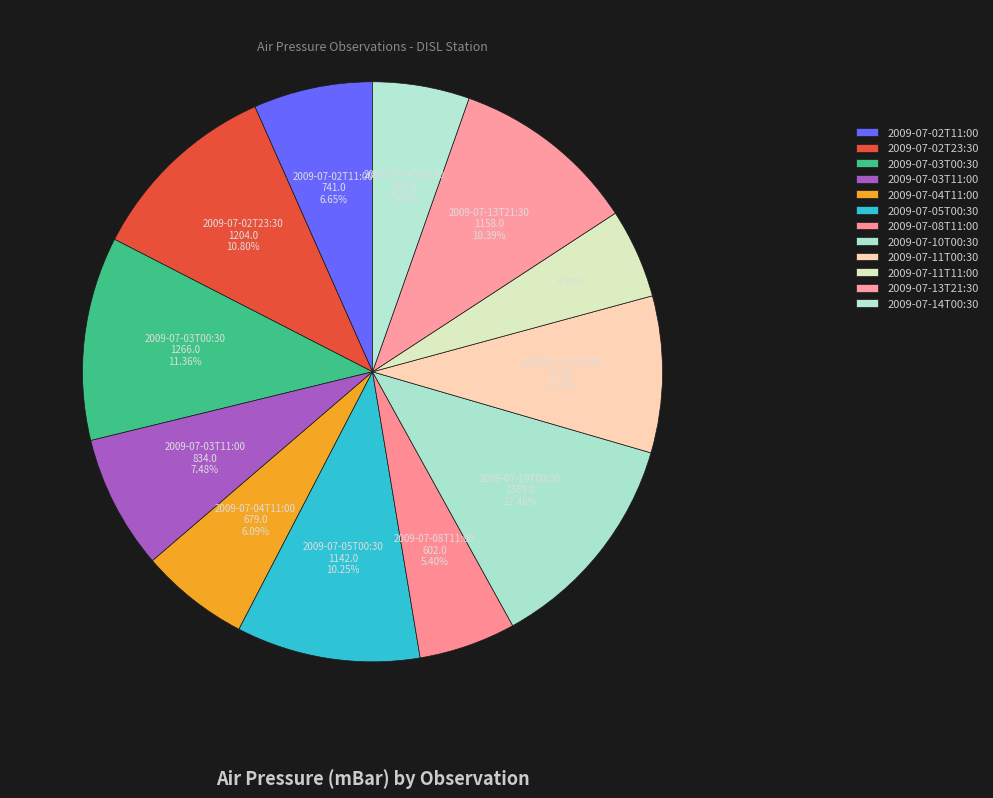

Count the number of slices in the pie.

12